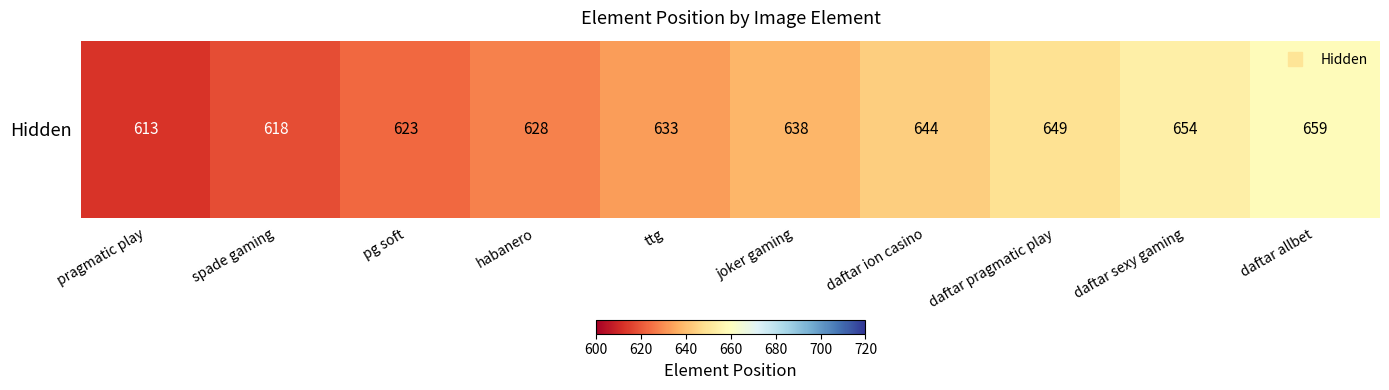

What is the ratio of the value at spade gaming to the value at ttg?

1.0